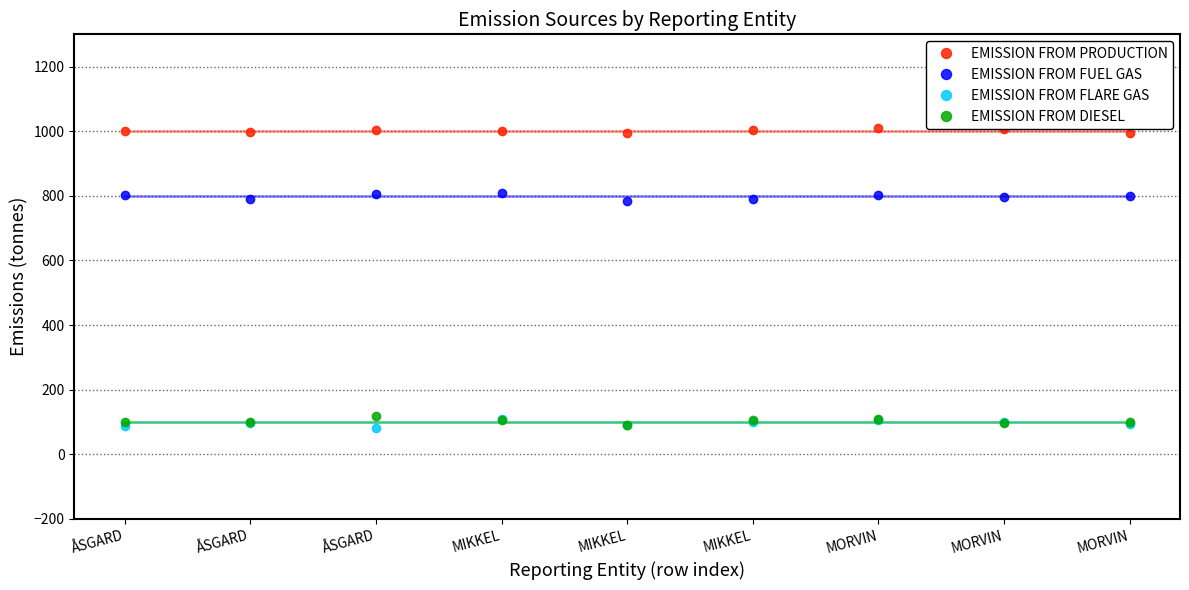

What is the value of the EMISSION FROM FUEL GAS point at the 5th from the left?

807.5